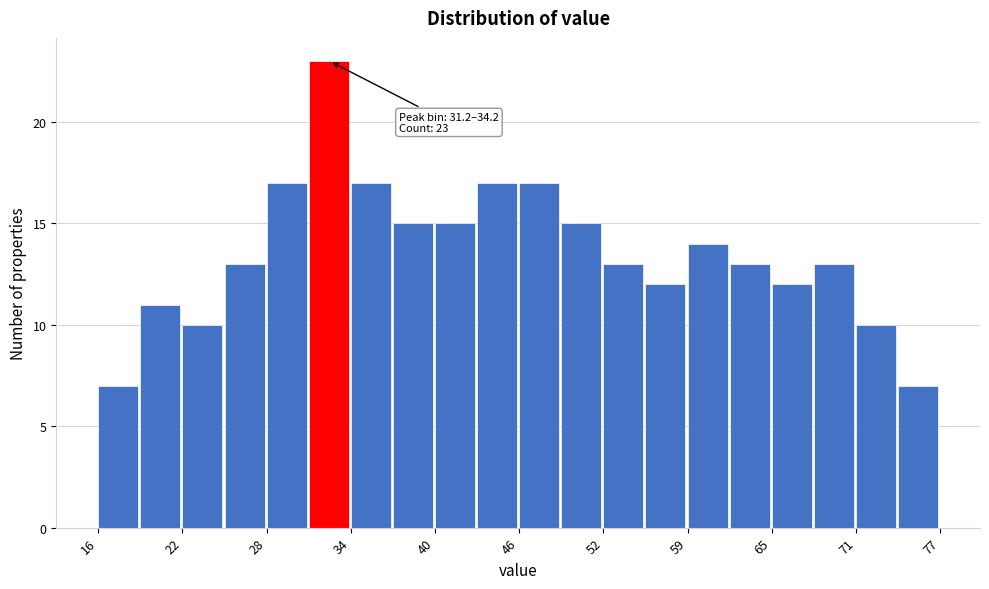

Around what value on the x-axis is the tallest bar? Give the approximate position of its centre, as read against the axis.

33